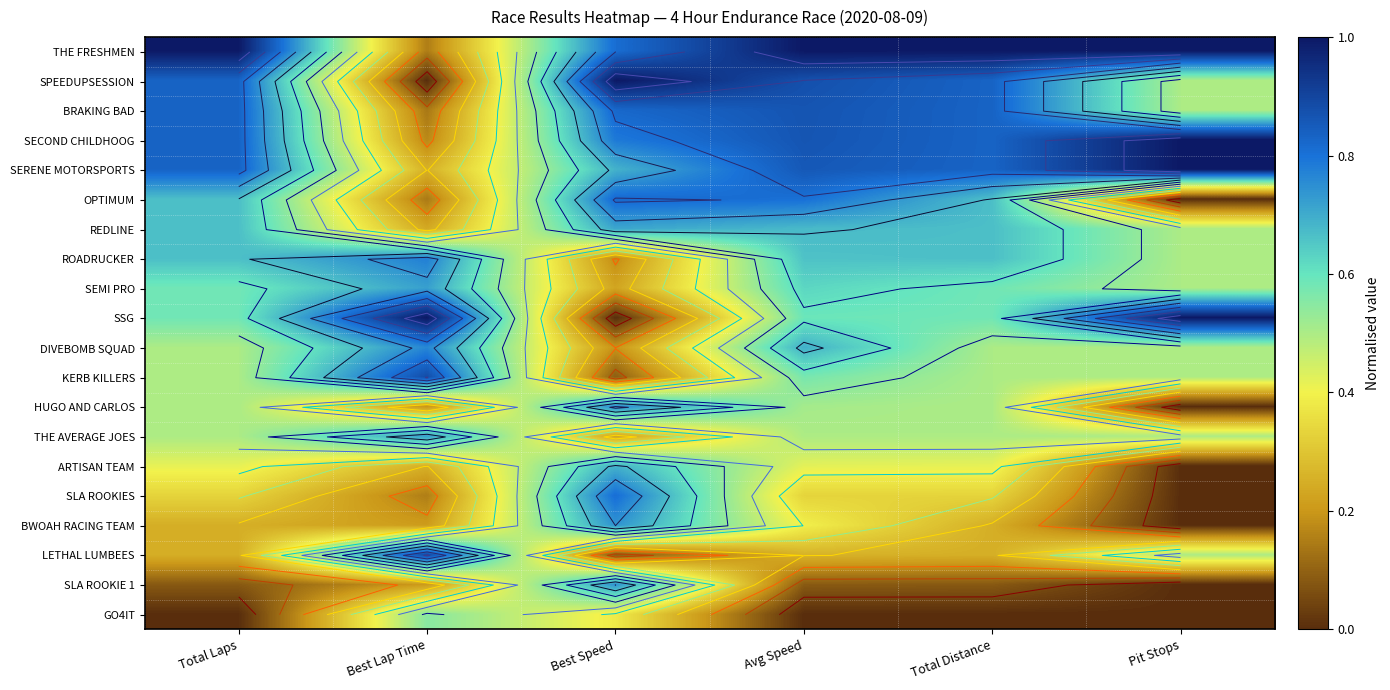

What is the greatest value displayed?

1.0